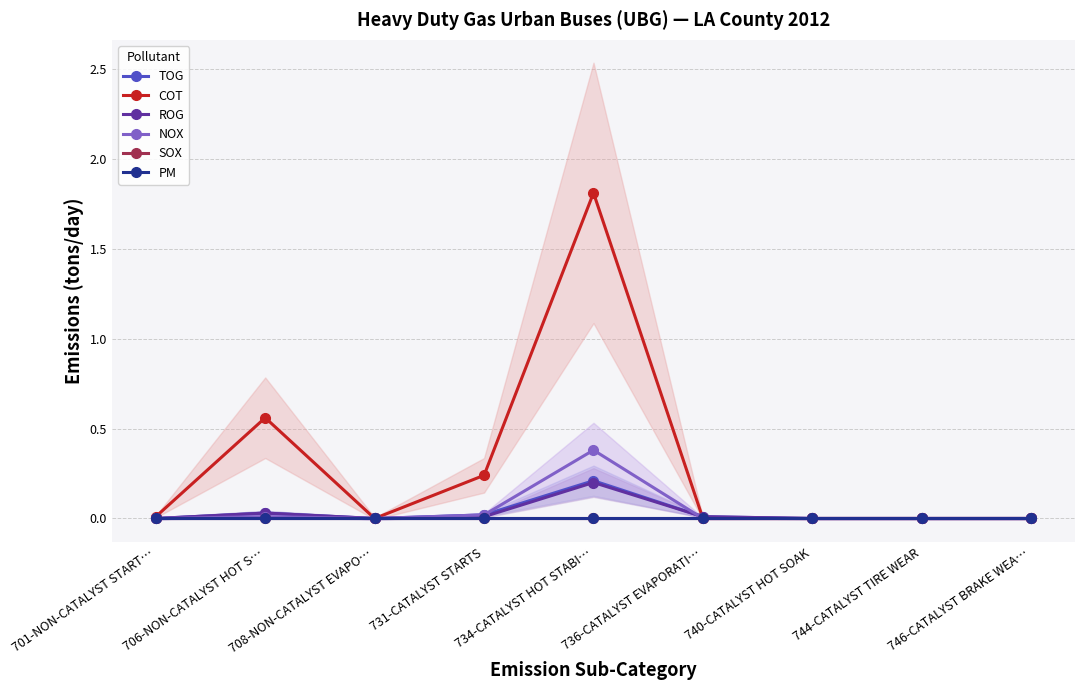

At which category is the sum across all series the highest?

734-CATALYST HOT STABI…